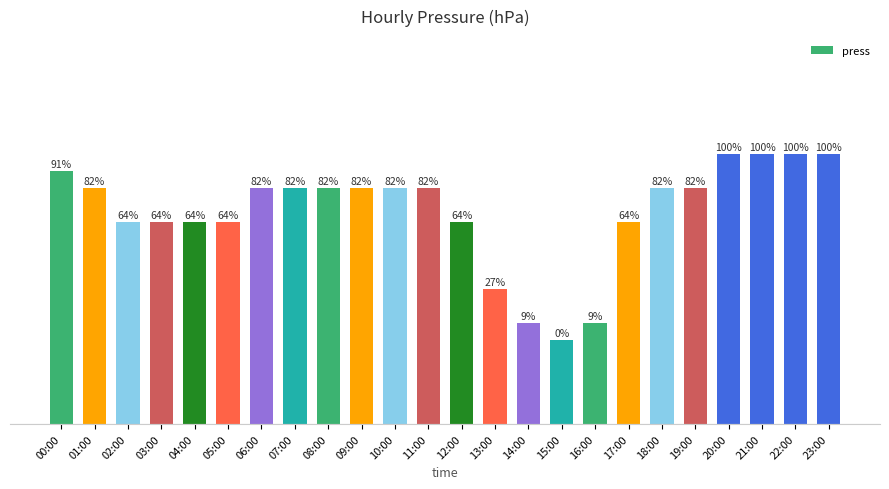

Reading left to right, what are all the values shown in this chart?

00:00=1000.5	01:00=1000.0	02:00=999.0	03:00=999.0	04:00=999.0	05:00=999.0	06:00=1000.0	07:00=1000.0	08:00=1000.0	09:00=1000.0	10:00=1000.0	11:00=1000.0	12:00=999.0	13:00=997.0	14:00=996.0	15:00=995.5	16:00=996.0	17:00=999.0	18:00=1000.0	19:00=1000.0	20:00=1001.0	21:00=1001.0	22:00=1001.0	23:00=1001.0